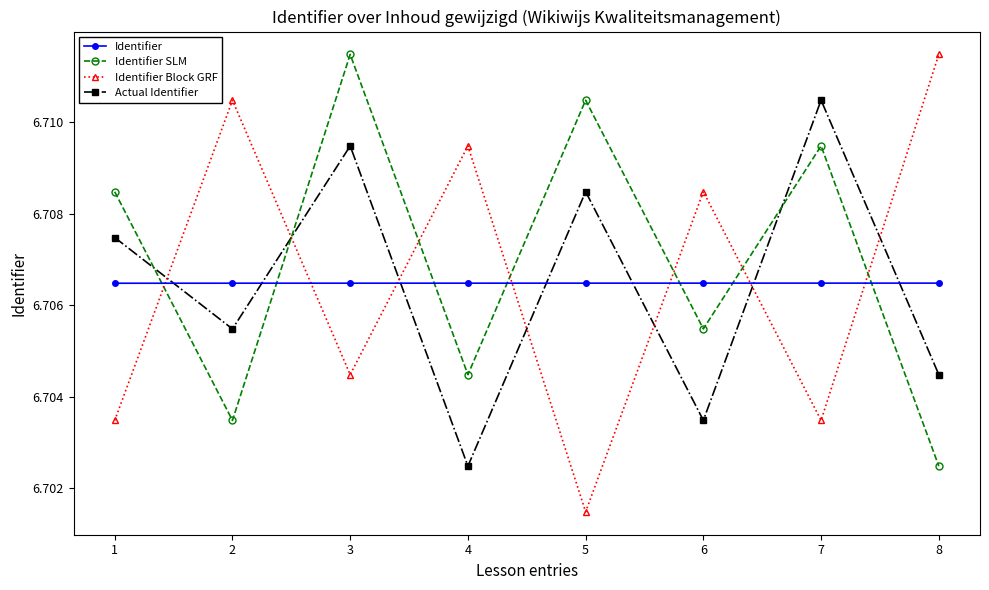

Which series has the widest spread of values?

Identifier Block GRF